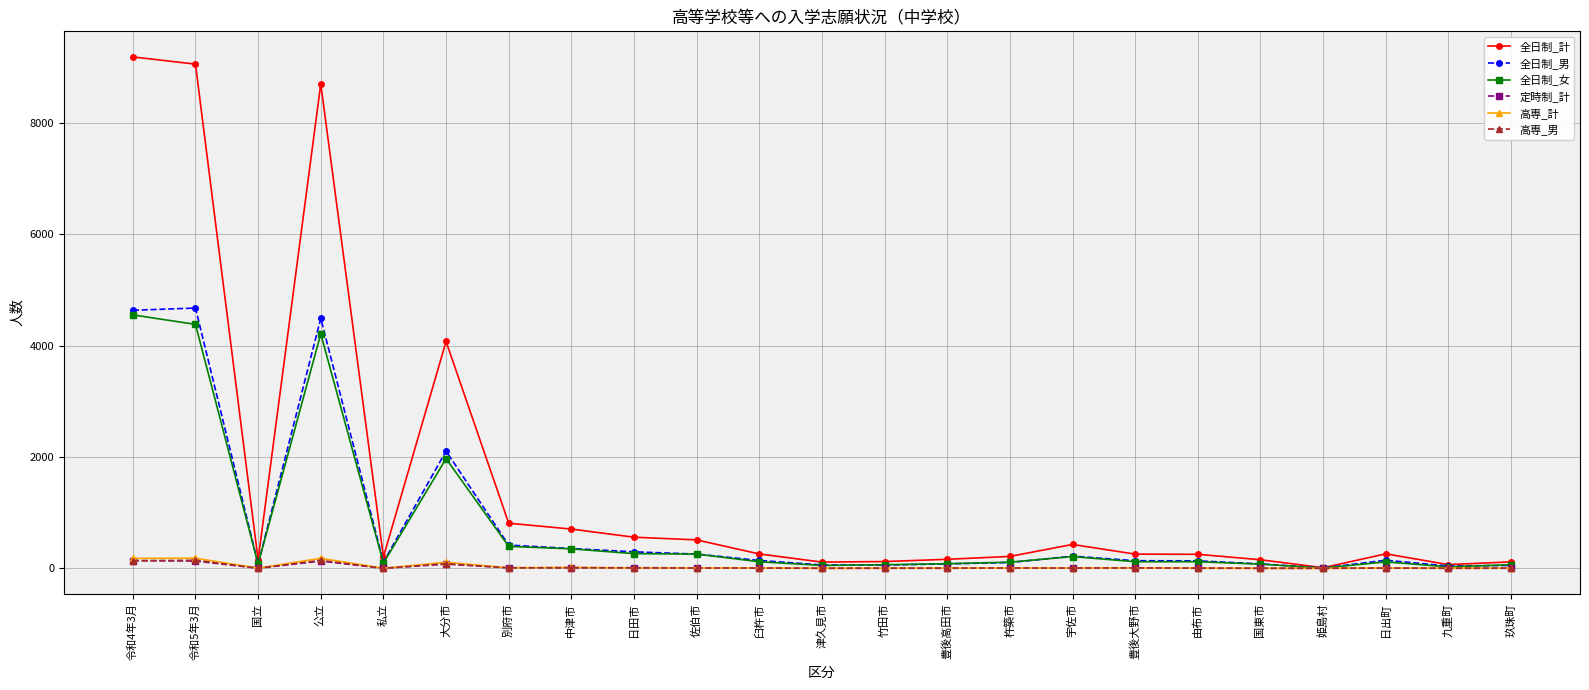

Which label corresponds to the largest value in the chart?

令和4年3月